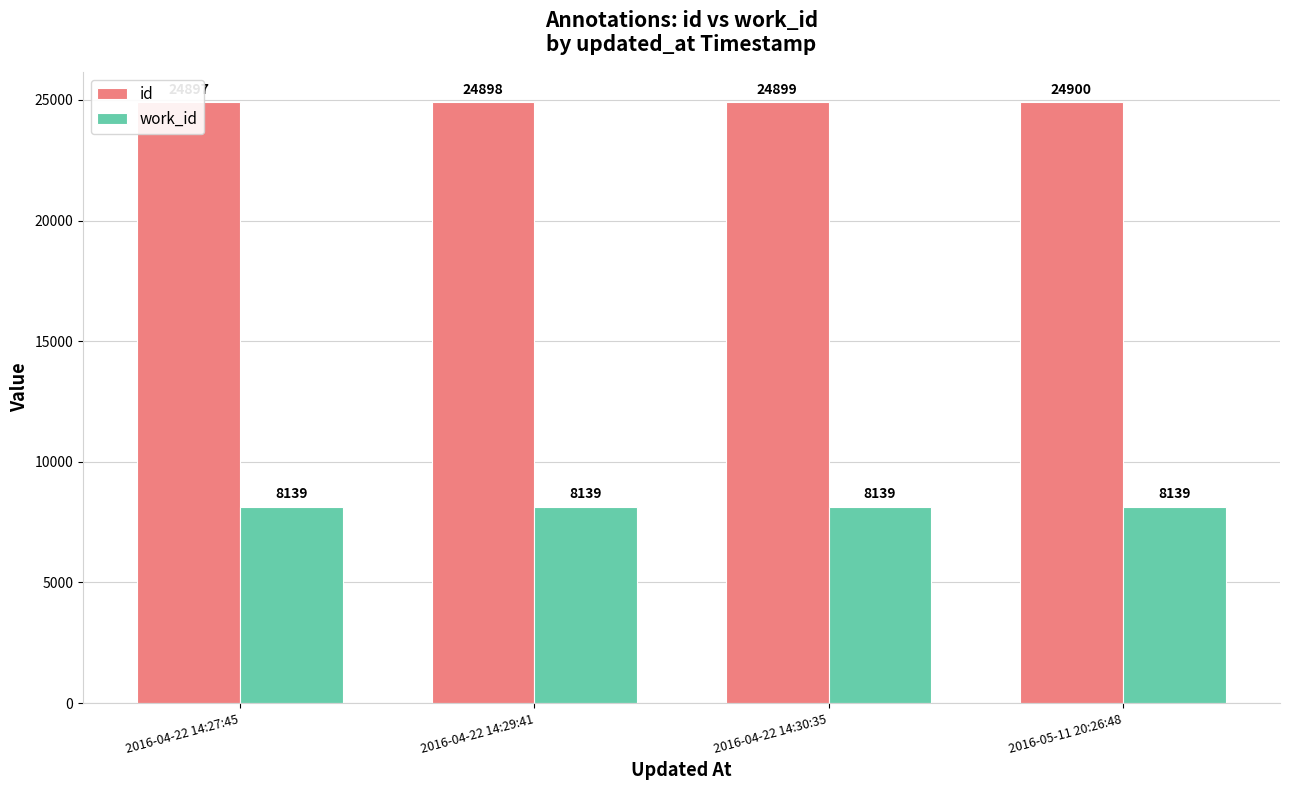

How many bars are there in total?

8